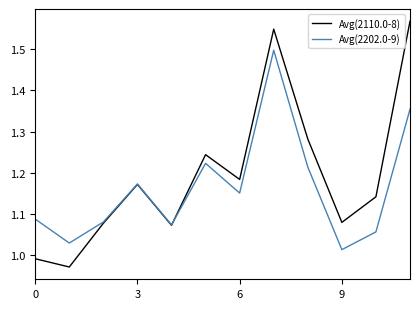

Does the chart display data point markers on the line(s)?

No